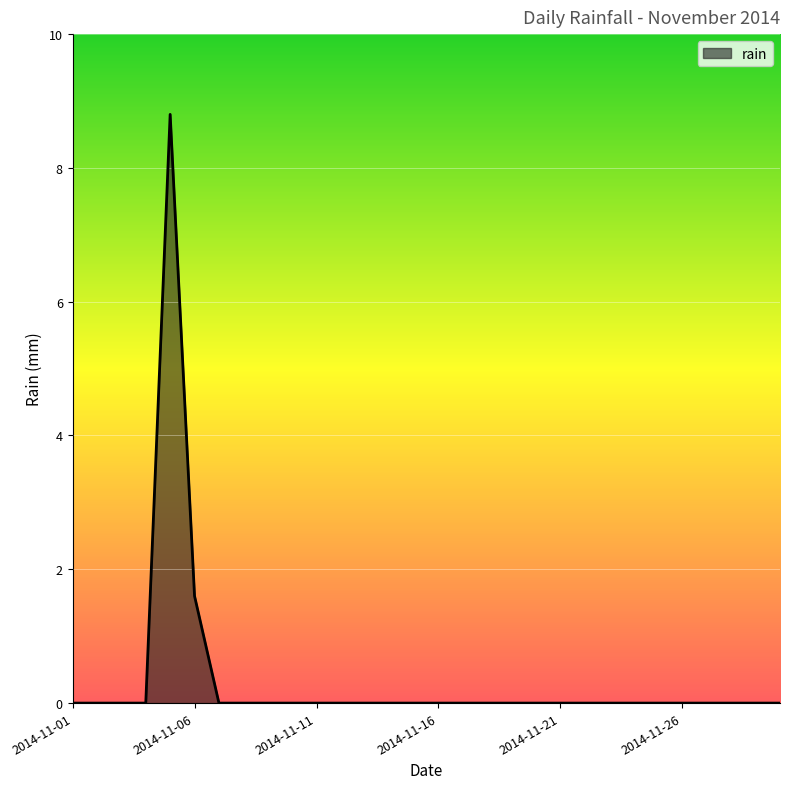

Reading left to right, list all the values displayed in this chart.

0.0	0.0	0.0	0.0	8.8	1.6	0.0	0.0	0.0	0.0	0.0	0.0	0.0	0.0	0.0	0.0	0.0	0.0	0.0	0.0	0.0	0.0	0.0	0.0	0.0	0.0	0.0	0.0	0.0	0.0